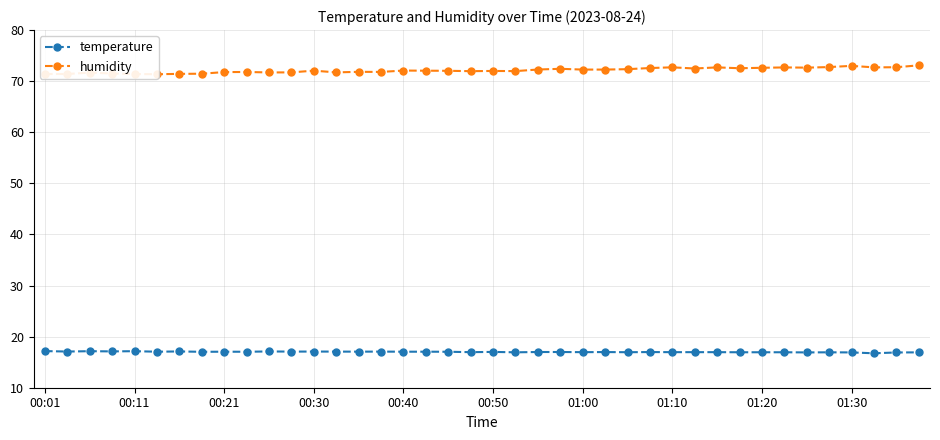

What are all the series names shown in the legend?

temperature, humidity